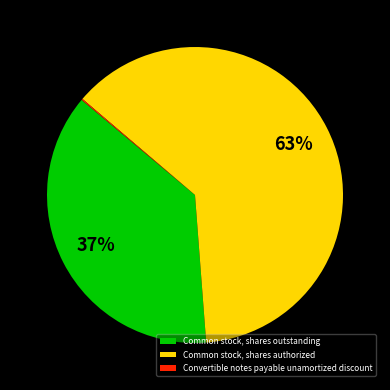

To the nearest percent, what is the combined percentage of Common stock, shares authorized and Common stock, shares outstanding?

100%